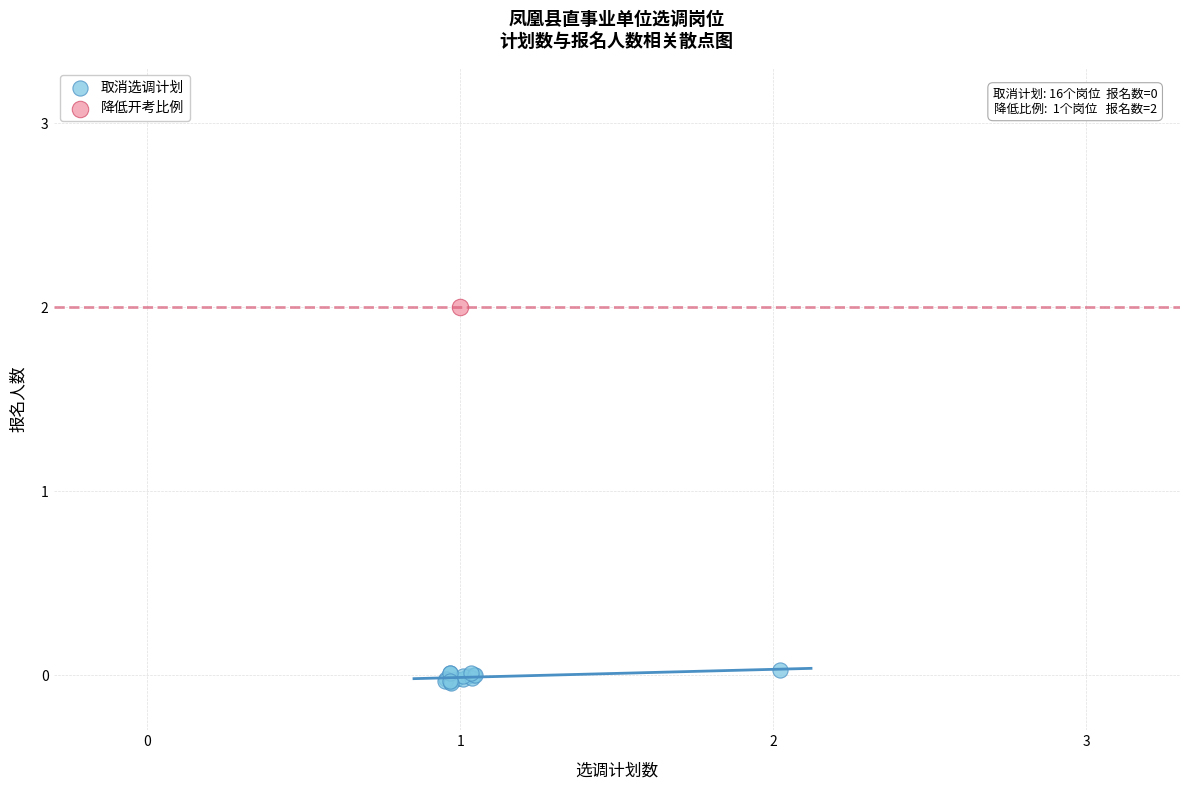

What are all the series names shown in the legend?

取消选调计划, 降低开考比例